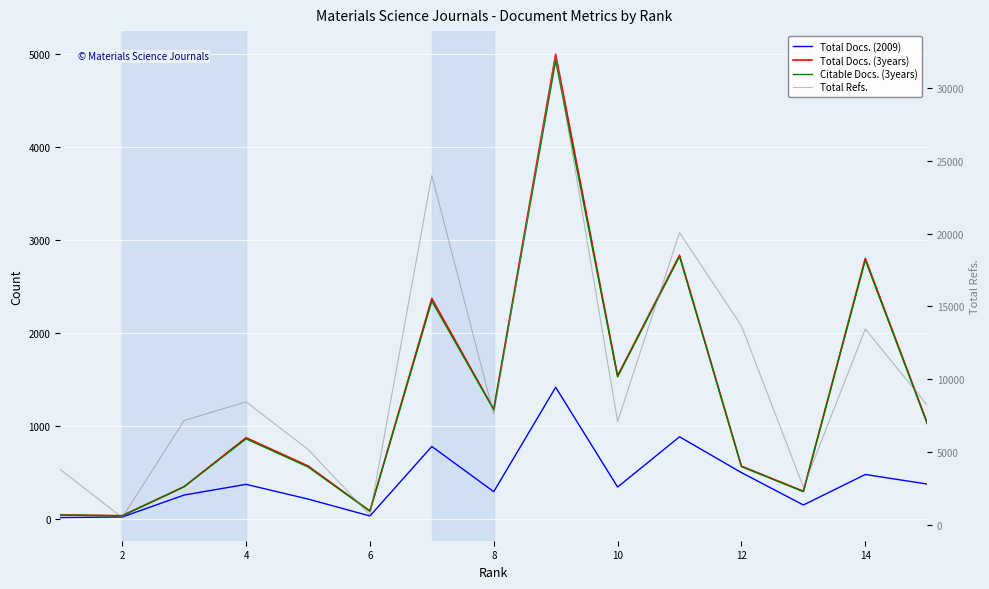

How many values in the Total Refs. series exceed 7606?

7